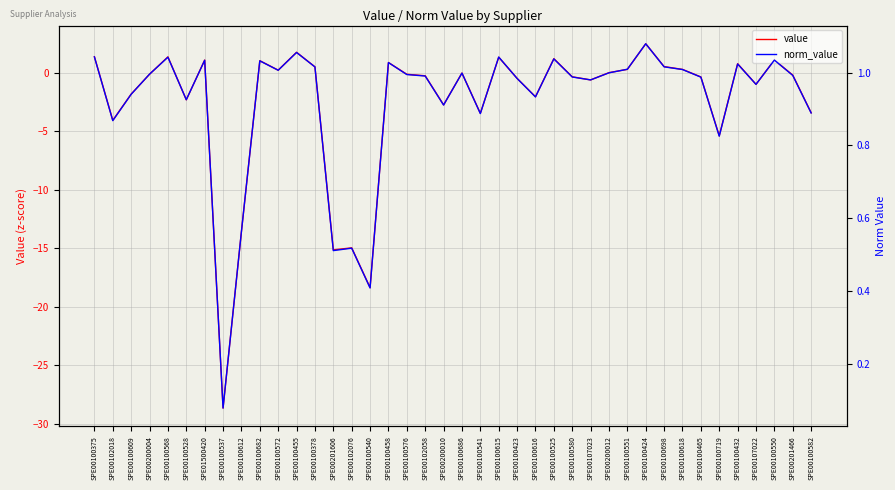

What is the difference between the second highest and minimum values in the value series?

30.4